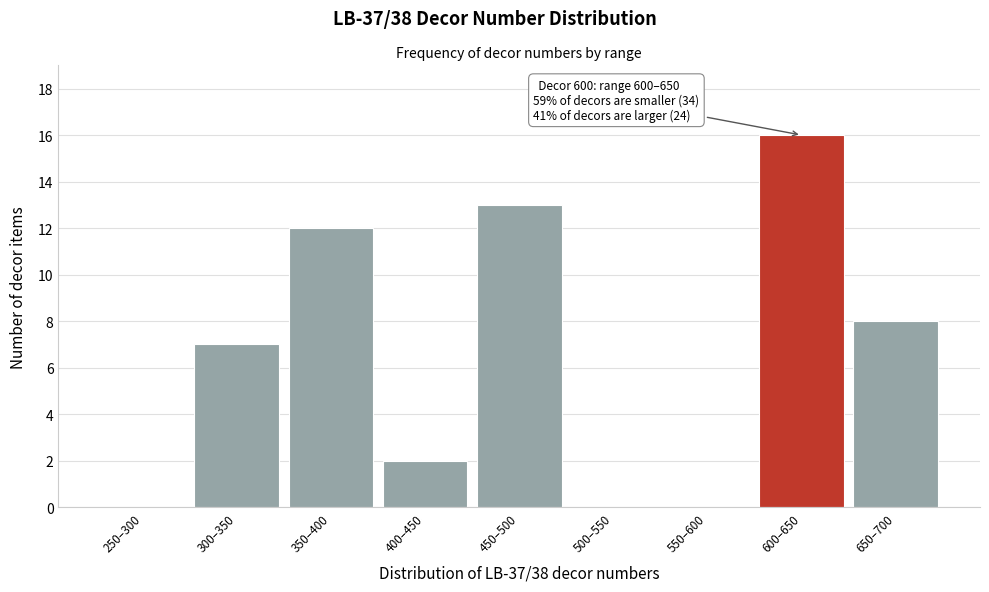

Reading left to right, what are all the values shown in this chart?

250–300=0	300–350=7	350–400=12	400–450=2	450–500=13	500–550=0	550–600=0	600–650=16	650–700=8